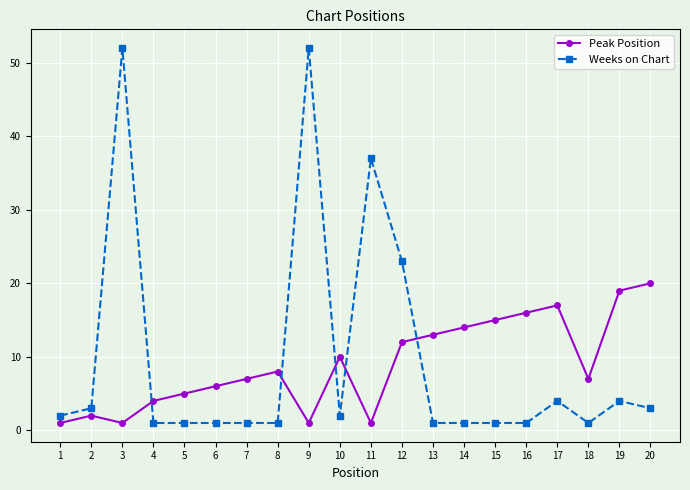

Is the value of Peak Position at 18 greater than the value of Weeks on Chart at 4?

Yes